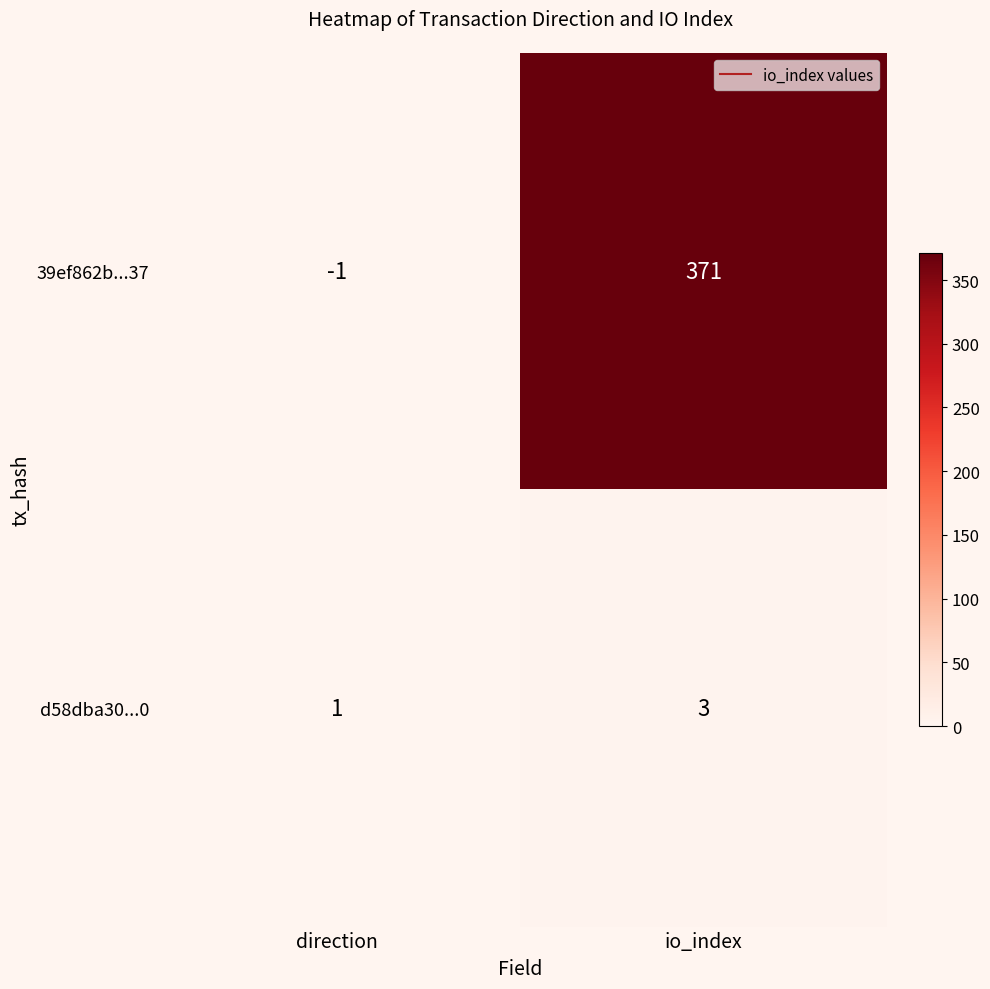

What is the smallest value displayed?

-1